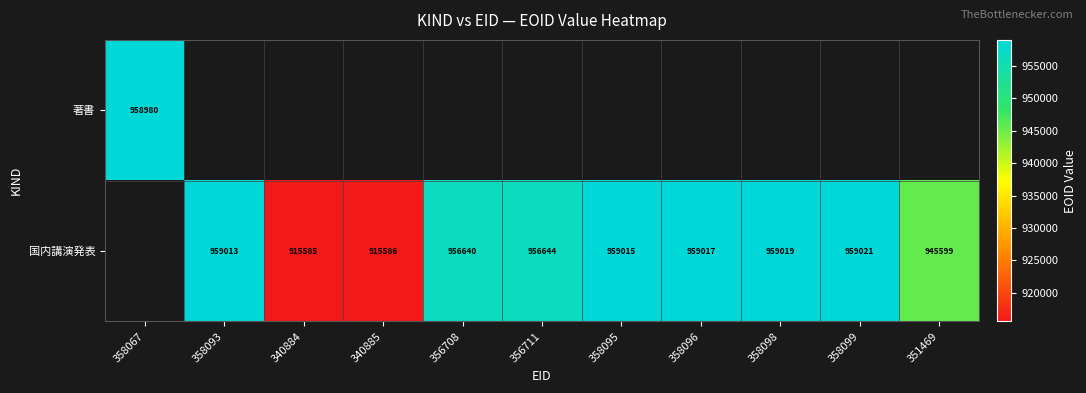

What is the difference between the 国内講演発表 values at 358093 and 358096?

4